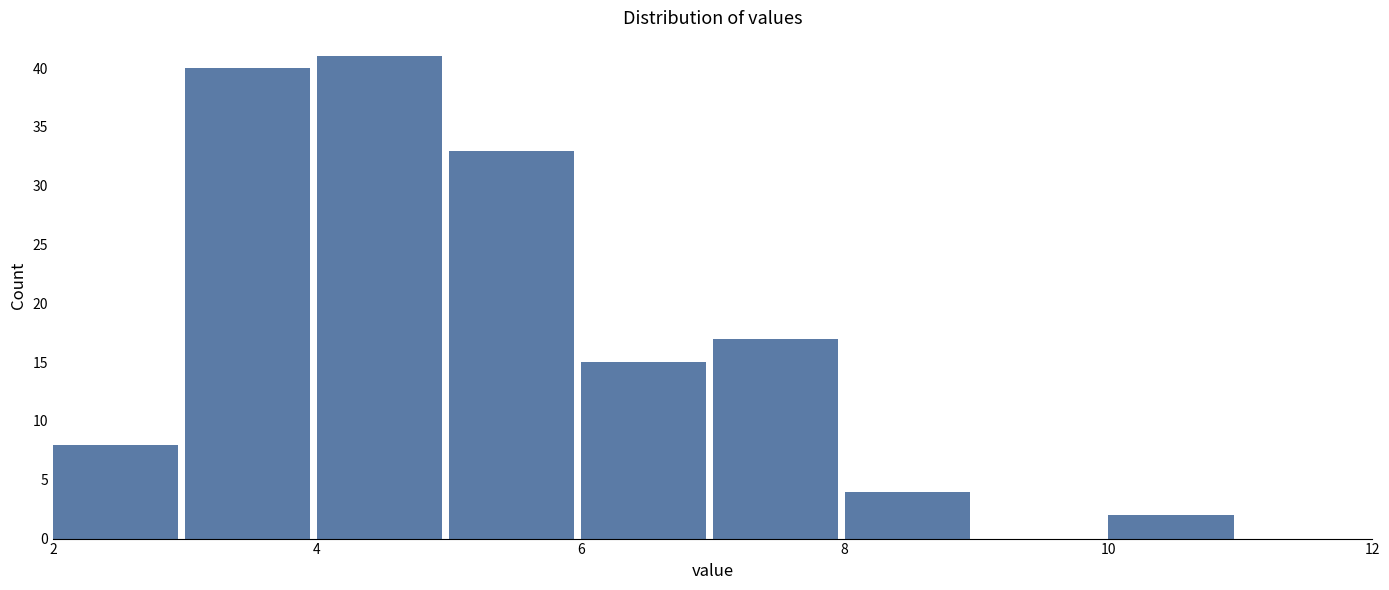

Reading left to right, list every bar in this chart as the range it spans on the x-axis followed by its height. The values are not printed on the chart, so give them approximately, as read against the axis.

2 to 3: 8
3 to 4: 40
4 to 5: 41
5 to 6: 33
6 to 7: 15
7 to 8: 17
8 to 9: 4
9 to 10: 0
10 to 11: 2
11 to 12: 0